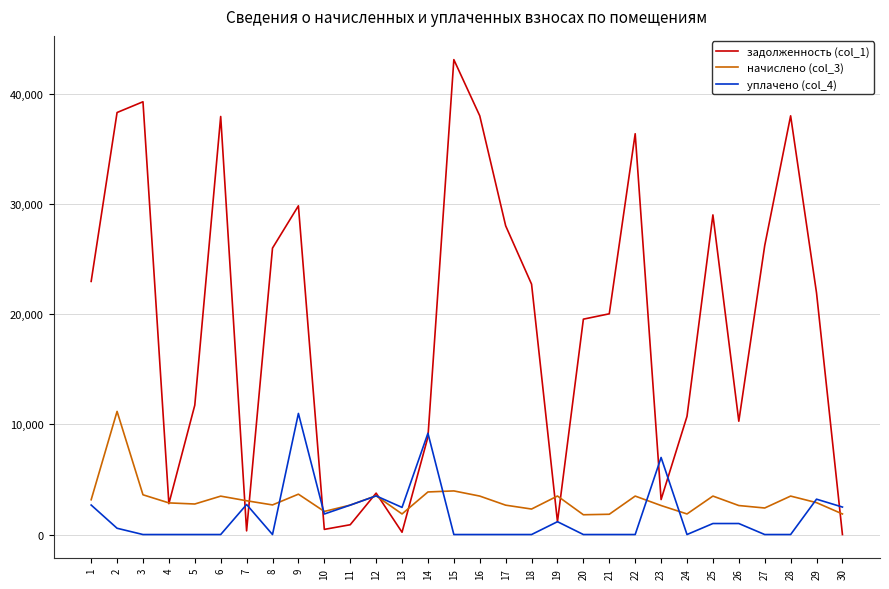

Which series has the largest total across all categories?

задолженность (col_1)